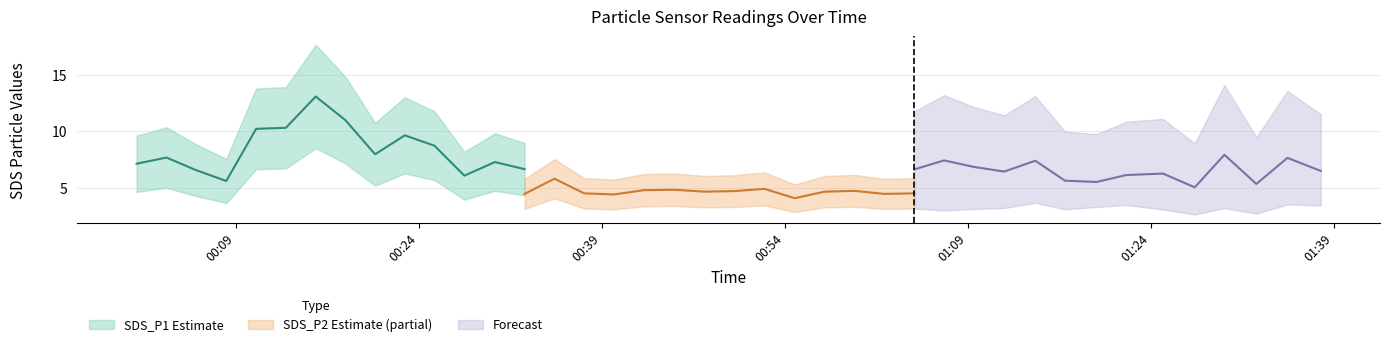

Is the value of SDS_P1 at 2022/10/17 00:10:39 greater than the value of SDS_P2 at 2022/10/17 00:27:43?

Yes